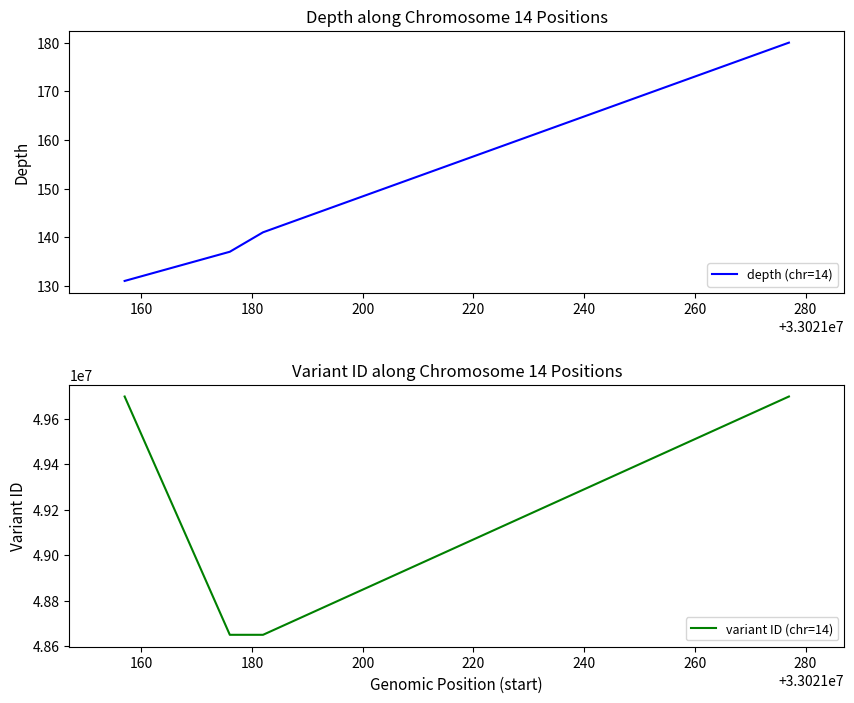

Rank the series by their maximum value, from highest to lowest.

variant ID (chr=14), depth (chr=14)